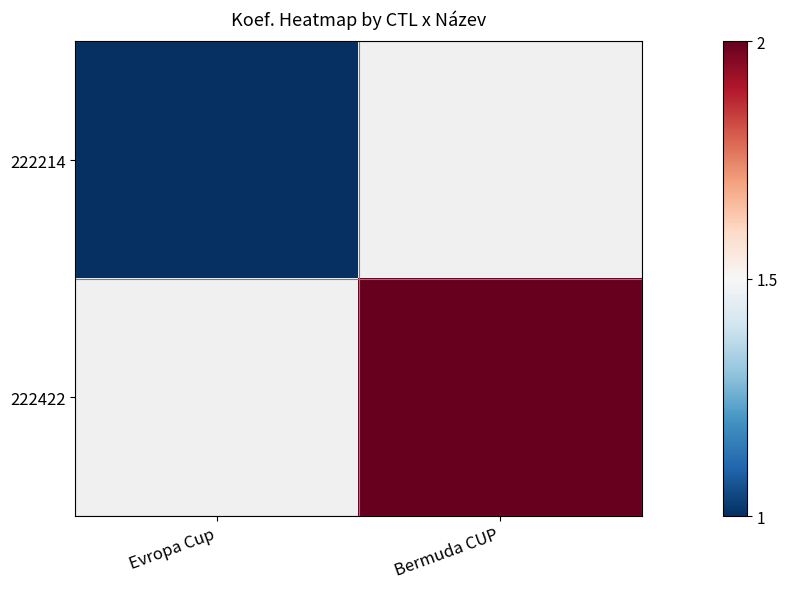

Which category has the highest value across all series?

Bermuda CUP